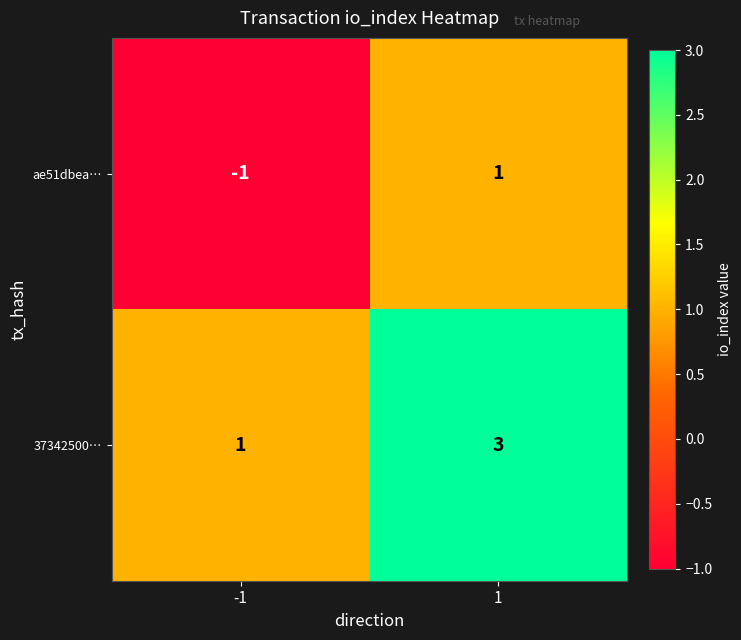

Rank the series by their average value, from highest to lowest.

37342500…, ae51dbea…